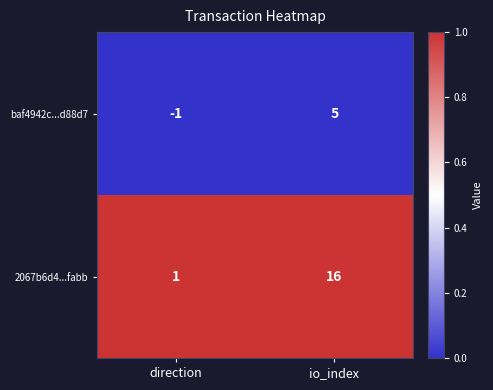

Which series has the largest range (max minus min)?

2067b6d4...fabb